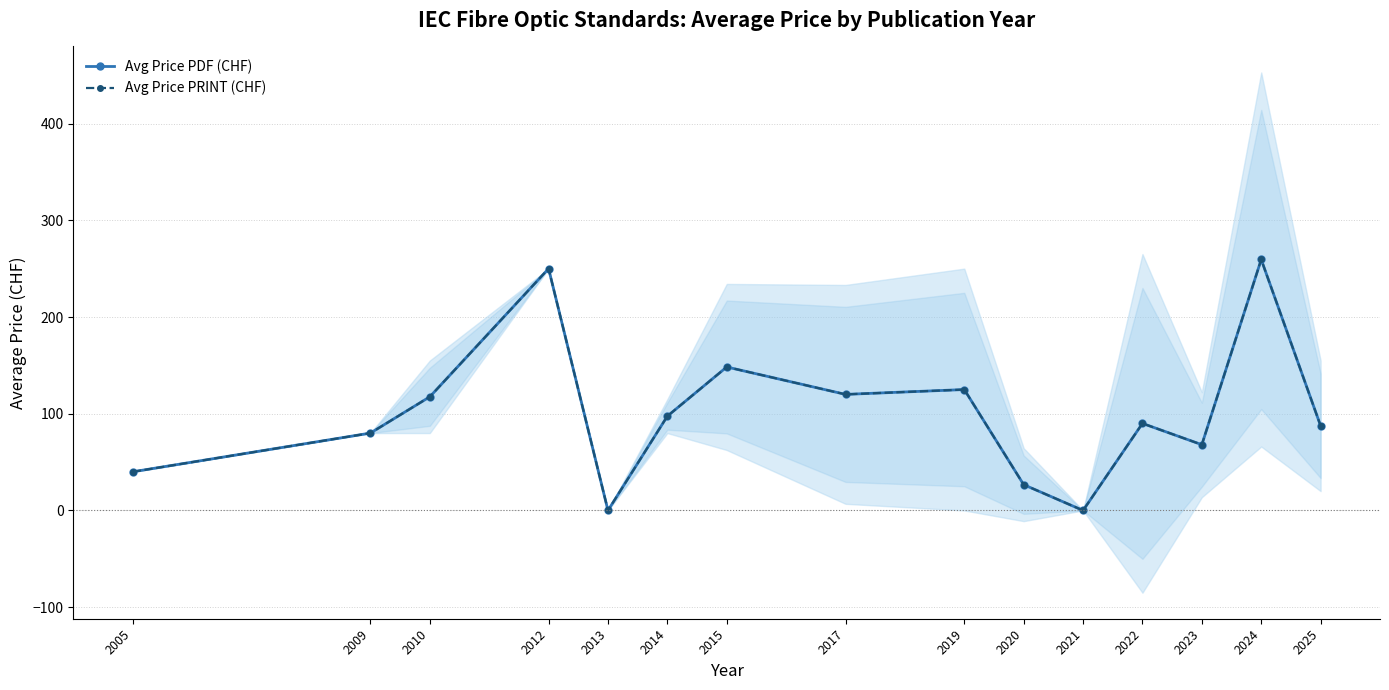

Does the chart display data point markers on the line(s)?

Yes